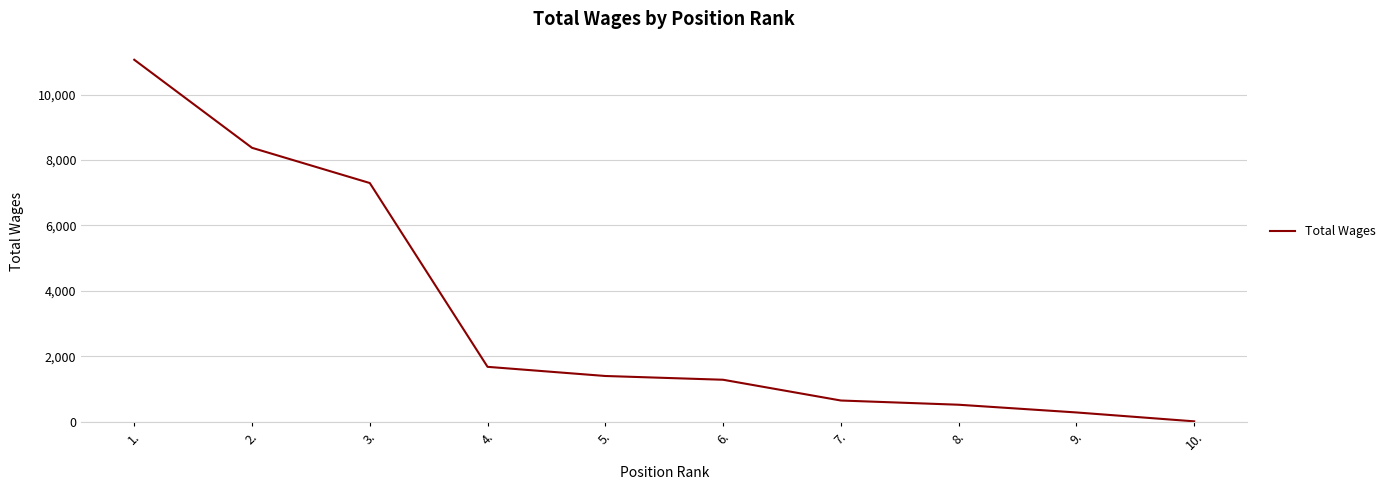

Reading left to right, transcribe all the data shown in this chart.

11066	8373	7296	1675	1395	1280	645	516	280	8